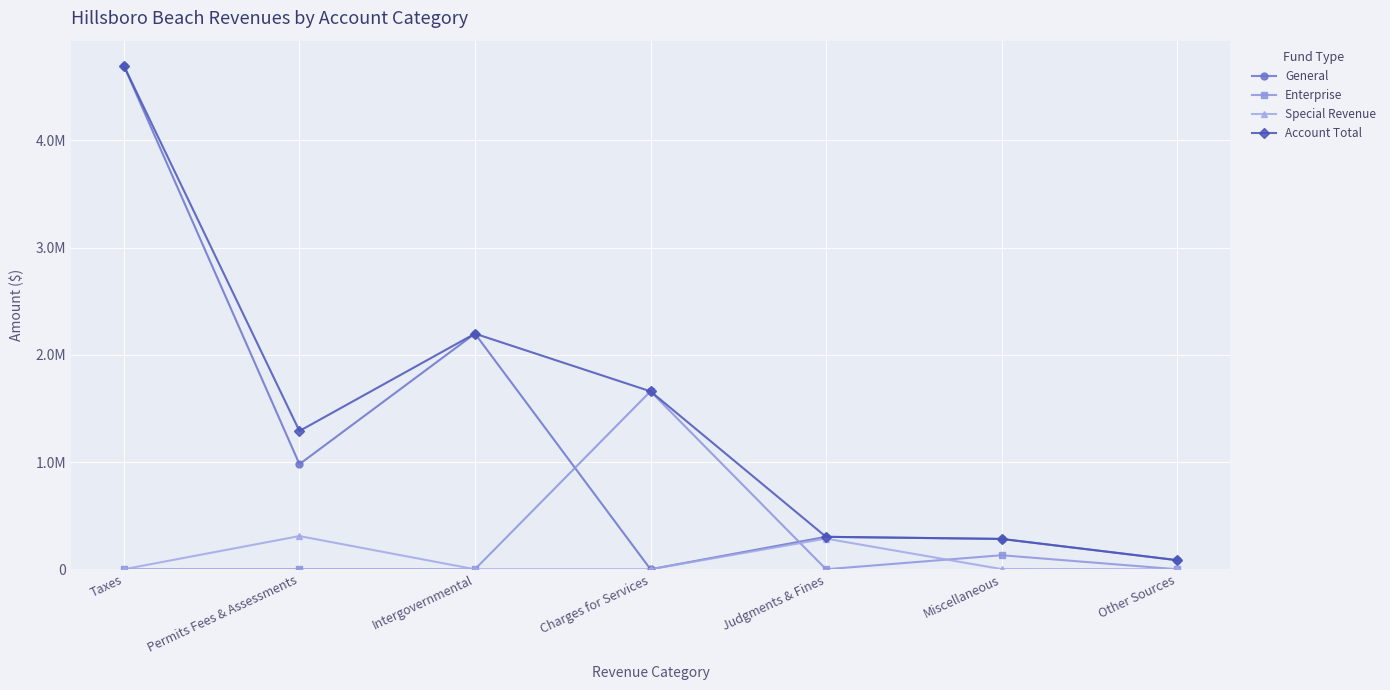

What is the maximum value for Account Total?

4694659